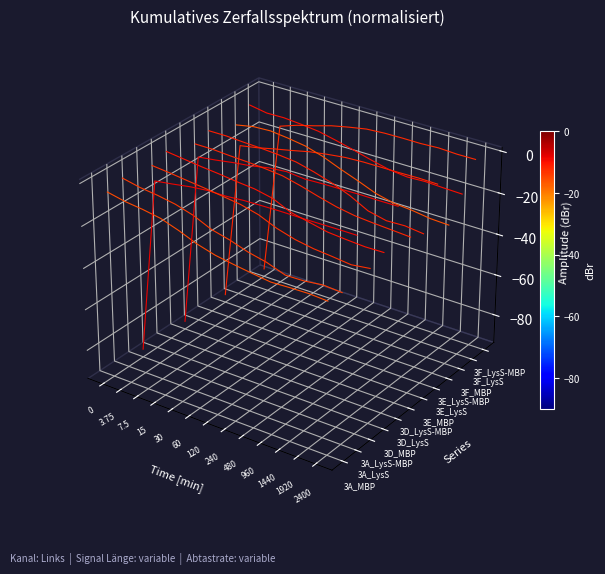

List the series in order of their peak value, lowest first.

3A_MBP, 3A_LysS-MBP, 3A_LysS, 3D_MBP, 3D_LysS-MBP, 3D_LysS, 3E_LysS-MBP, 3E_MBP, 3E_LysS, 3F_LysS-MBP, 3F_MBP, 3F_LysS